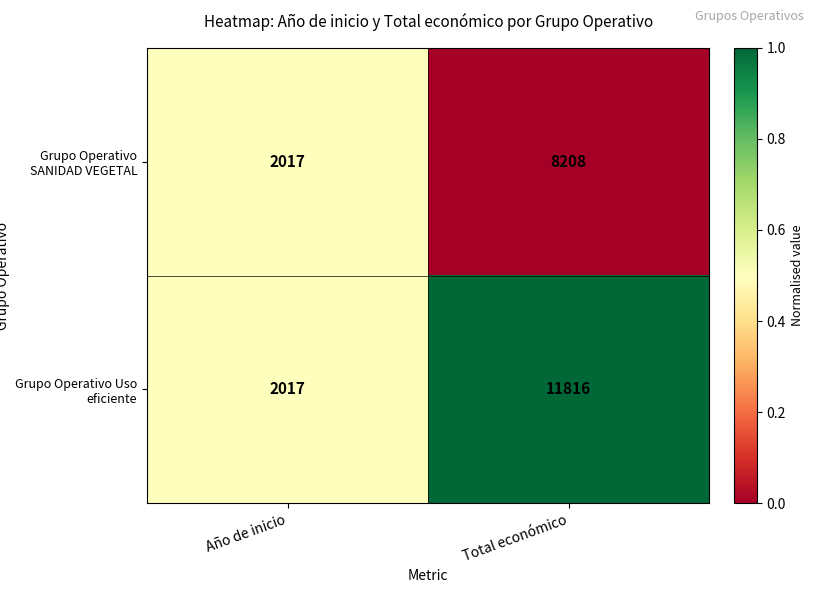

What is the approximate value of Grupo Operativo Uso eficiente at Año de inicio, to the nearest 100?

2000